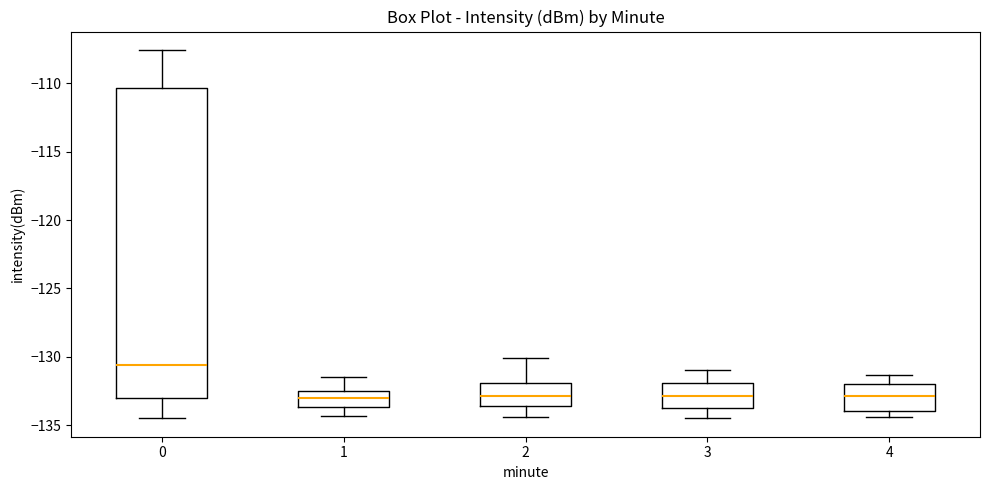

Reading left to right, read every box against the y-axis: the position of its median line, the range the box covers, and the ends of its whiskers. The values are not printed on the chart, so give them approximately, as read against the axis.

0: median -130.5, box -133.0 to -110.5, whiskers -134.5 to -107.5
1: median -133.0, box -133.5 to -132.5, whiskers -134.5 to -131.5
2: median -133.0, box -133.5 to -132.0, whiskers -134.5 to -130.0
3: median -133.0, box -133.5 to -132.0, whiskers -134.5 to -131.0
4: median -133.0, box -134.0 to -132.0, whiskers -134.5 to -131.5